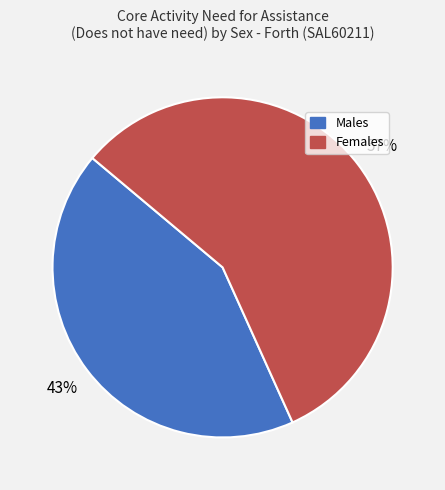

Count the number of slices in the pie.

2